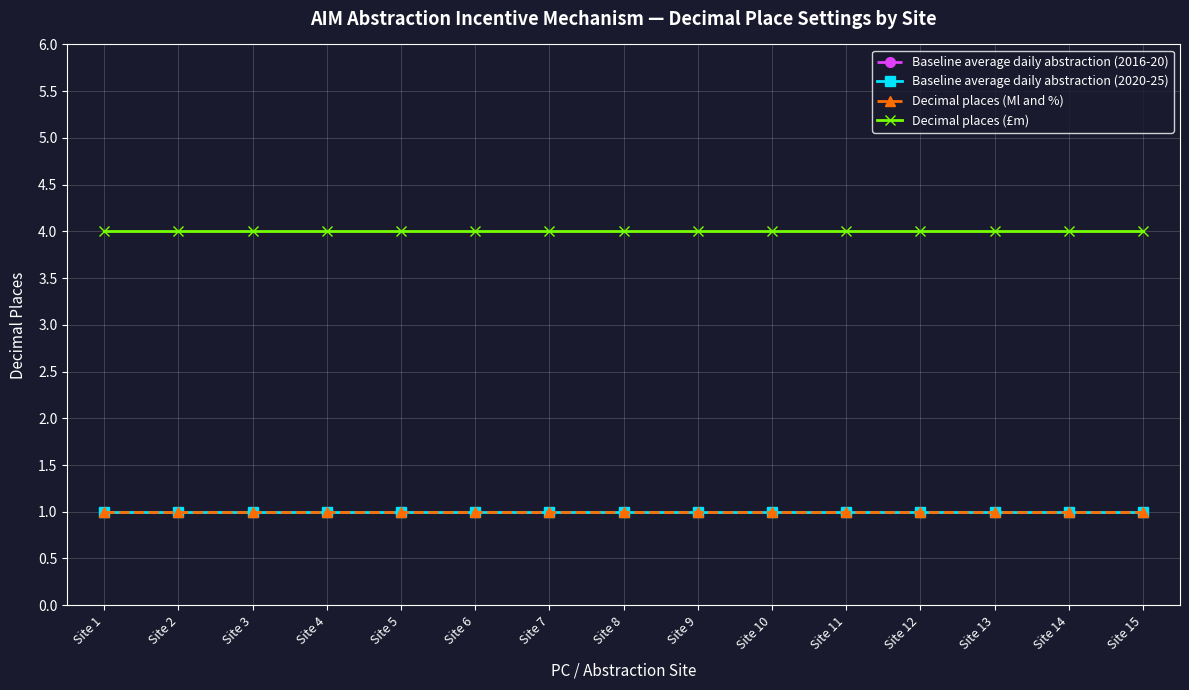

Is this an area chart (filled region under the line)?

No